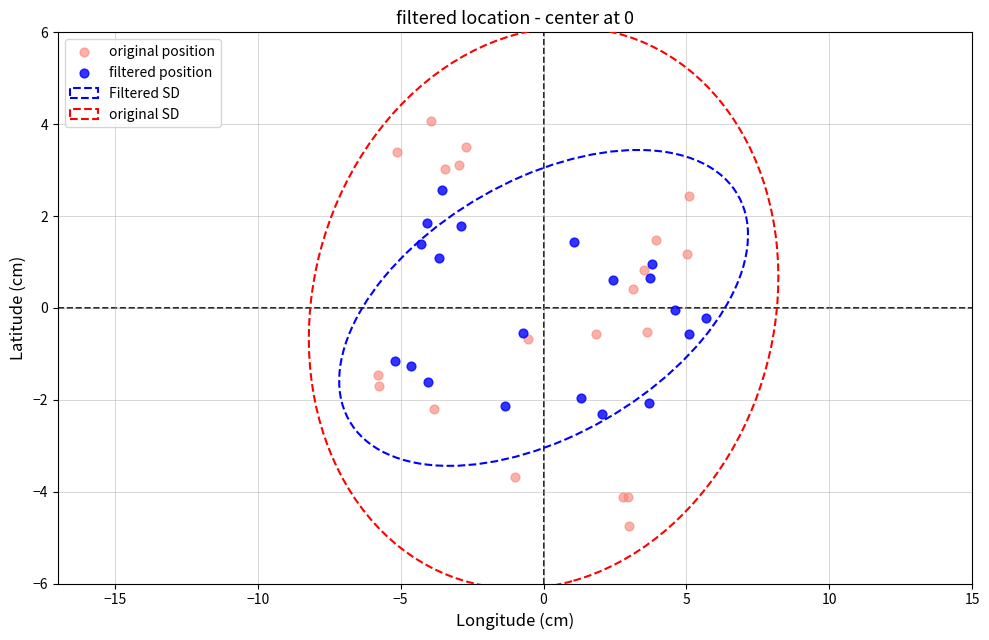

Which series contains the highest Y value?

original position